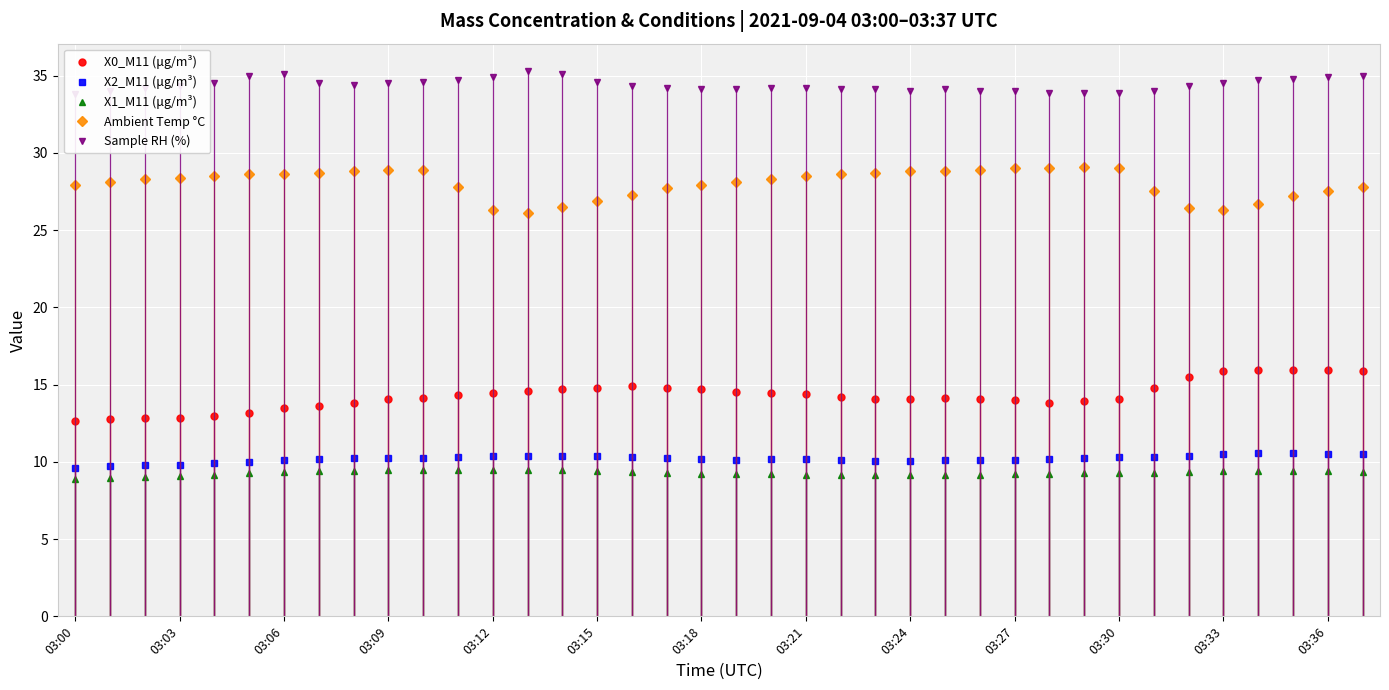

What is the lowest value of the Sample RH (%) series?

33.8